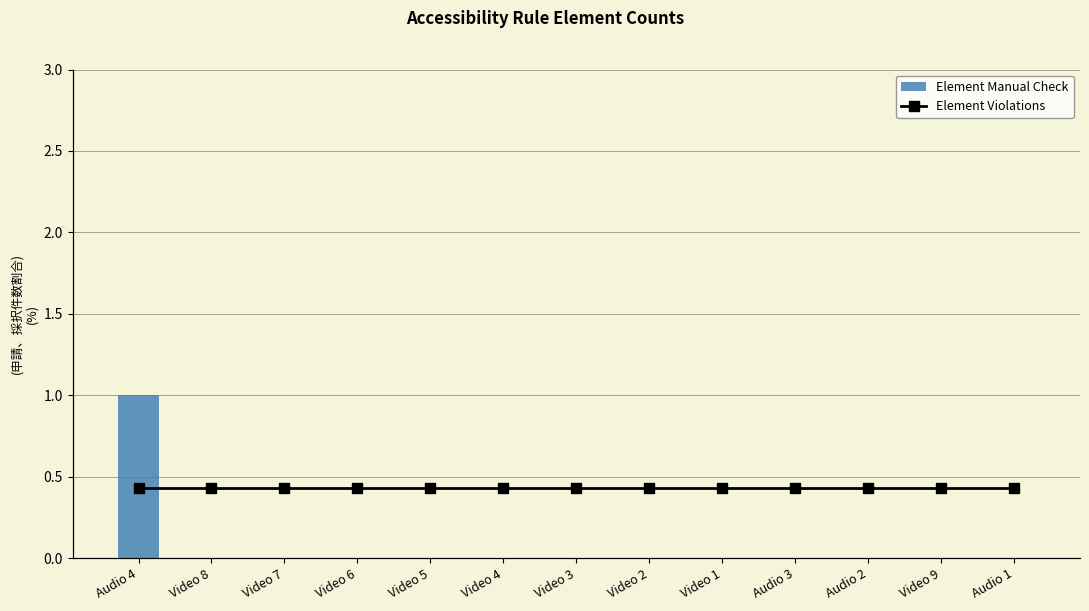

Is it true that Element Manual Check equals 0 at Audio 1?

True